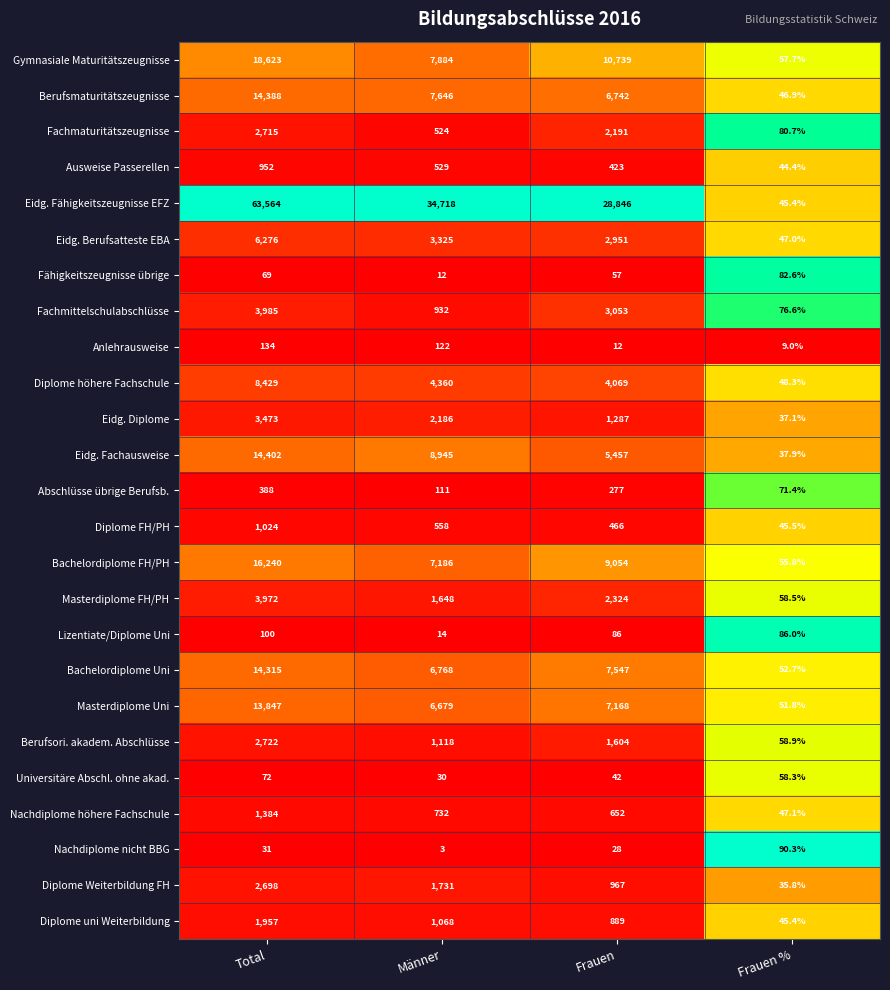

The Fachmaturitätszeugnisse series shows 80.7 at Frauen %. True or false?

True